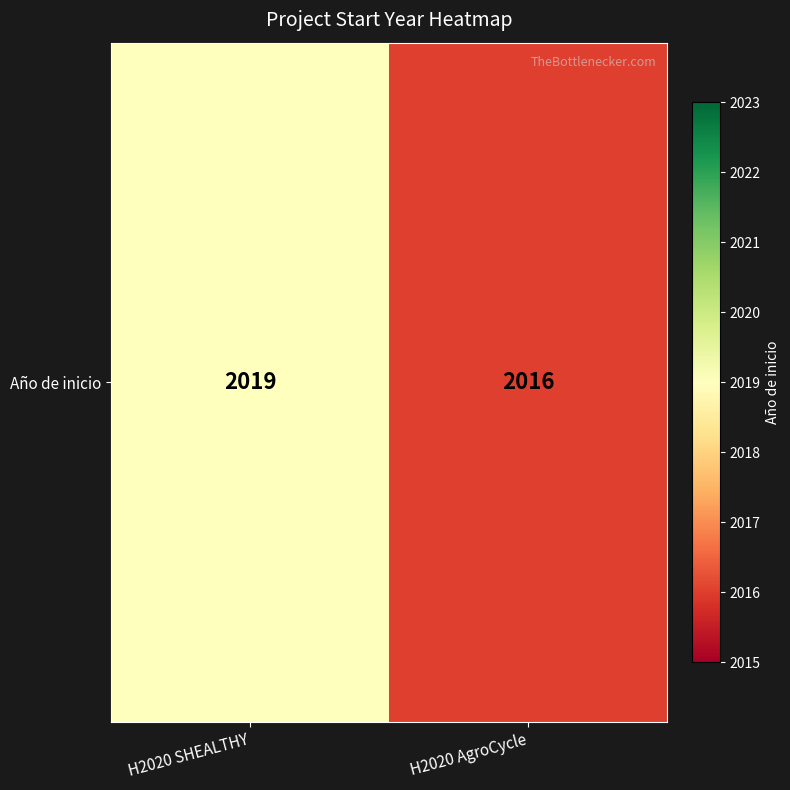

Approximately how many times larger is the value at H2020 SHEALTHY compared to H2020 AgroCycle?

1.0